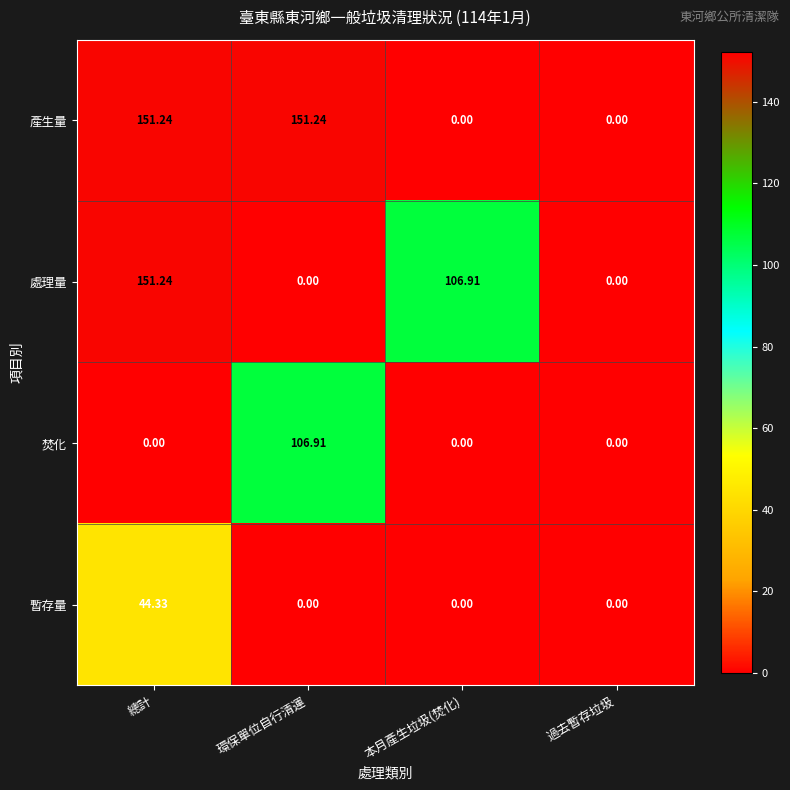

At how many categories does at least one series exceed 106?

3